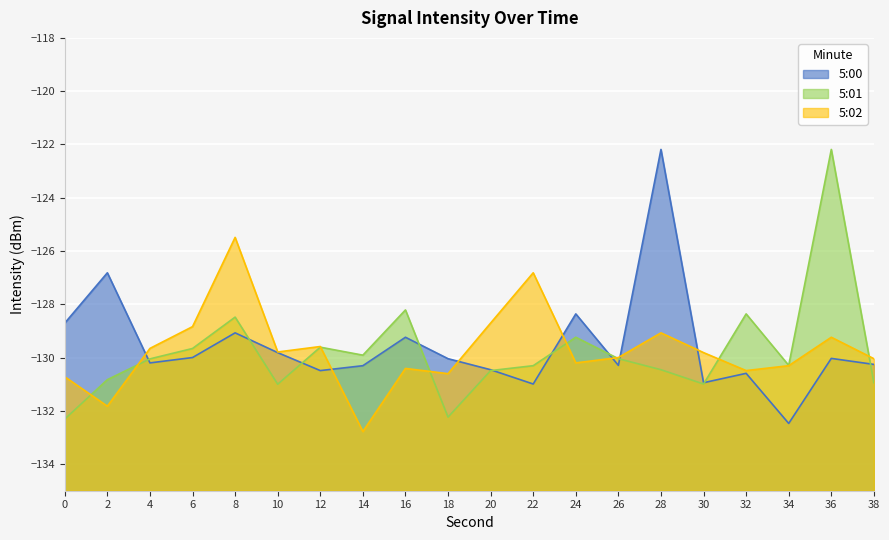

Reading left to right, transcribe all the data shown in this chart.

5:00: -128.7	-126.8	-130.2	-130.0	-129.1	-129.8	-130.5	-130.3	-129.2	-130.0	-130.5	-131.0	-128.4	-130.3	-122.2	-130.9	-130.6	-132.5	-130.0	-130.3
5:01: -132.3	-130.8	-130.0	-129.7	-128.5	-131.0	-129.6	-129.9	-128.2	-132.2	-130.5	-130.3	-129.2	-130.0	-130.5	-131.0	-128.4	-130.3	-122.2	-130.9
5:02: -130.7	-131.8	-129.7	-128.8	-125.5	-129.8	-129.6	-132.8	-130.4	-130.6	-128.7	-126.8	-130.2	-130.0	-129.1	-129.8	-130.5	-130.3	-129.2	-130.0